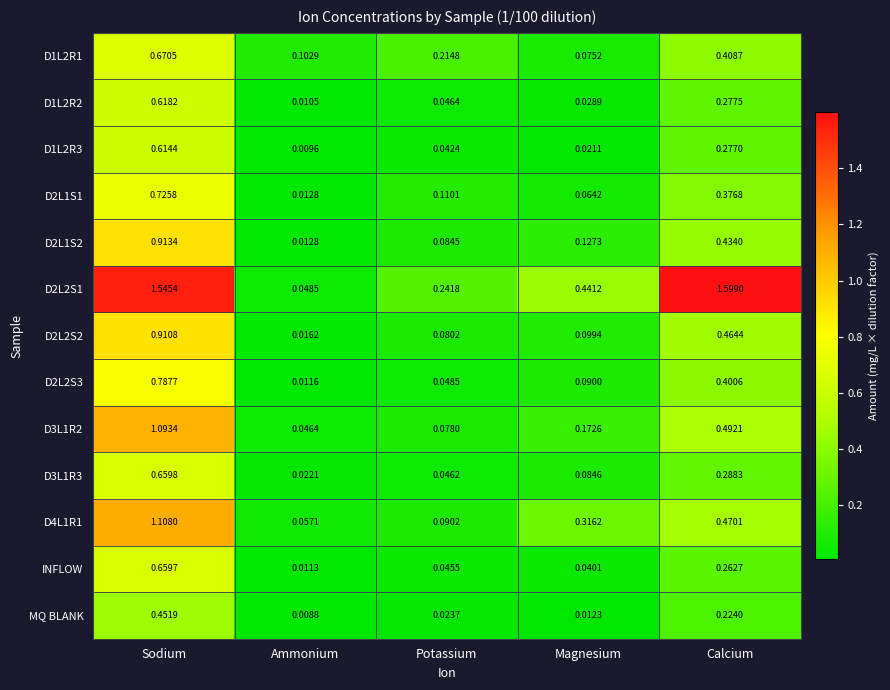

Rank the series by their maximum value, from highest to lowest.

D2L2S1, D4L1R1, D3L1R2, D2L1S2, D2L2S2, D2L2S3, D2L1S1, D1L2R1, D3L1R3, INFLOW, D1L2R2, D1L2R3, MQ BLANK